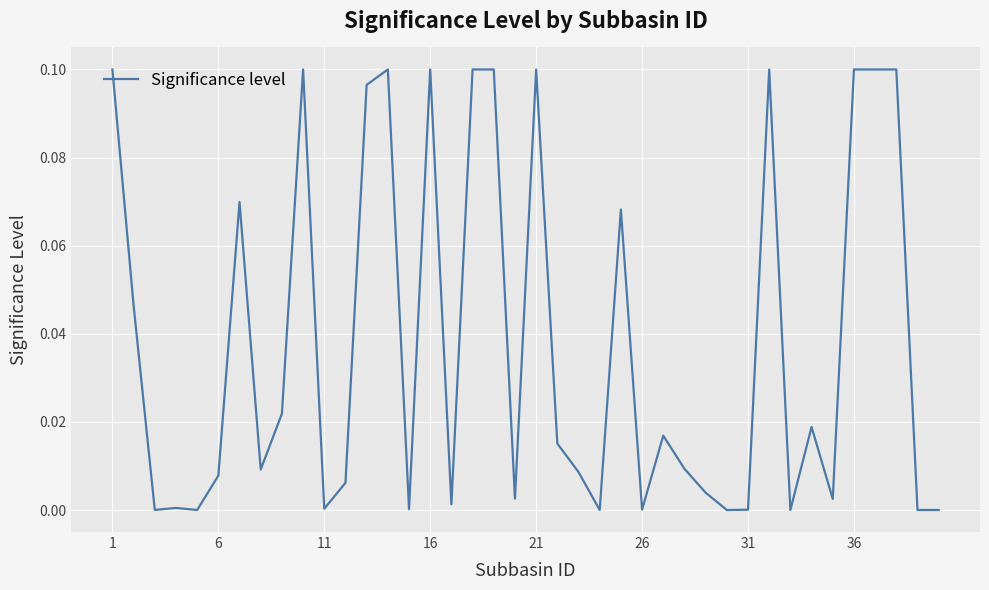

How many lines are shown in the chart?

1